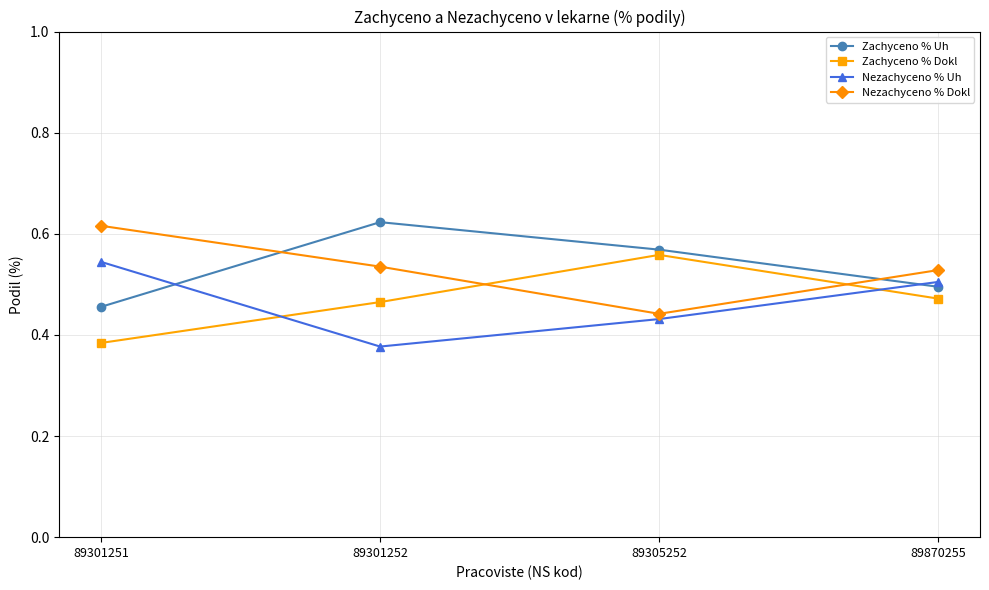

What are all the series names shown in the legend?

Zachyceno % Uh, Zachyceno % Dokl, Nezachyceno % Uh, Nezachyceno % Dokl